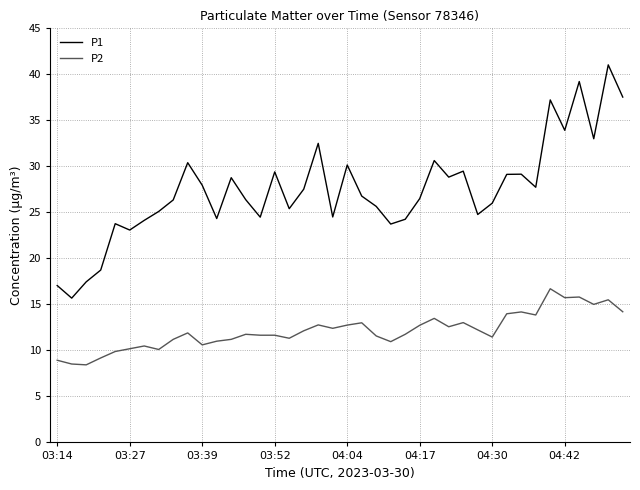

True or false: P2 and P1 intersect in this chart.

False